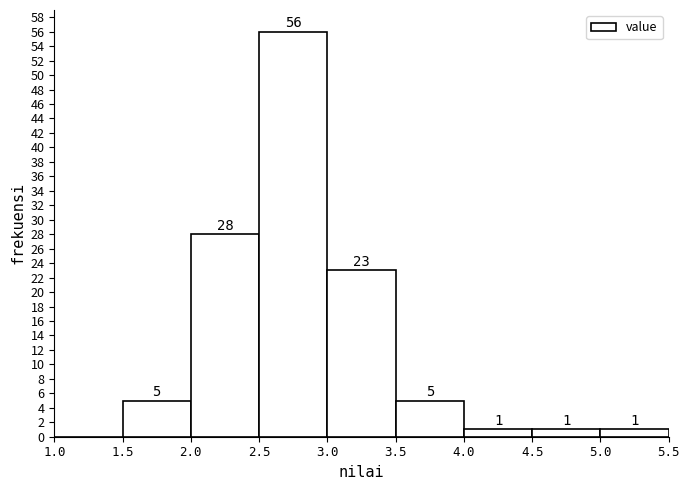

Which range on the x-axis has the tallest bar?

2.5 to 3.0